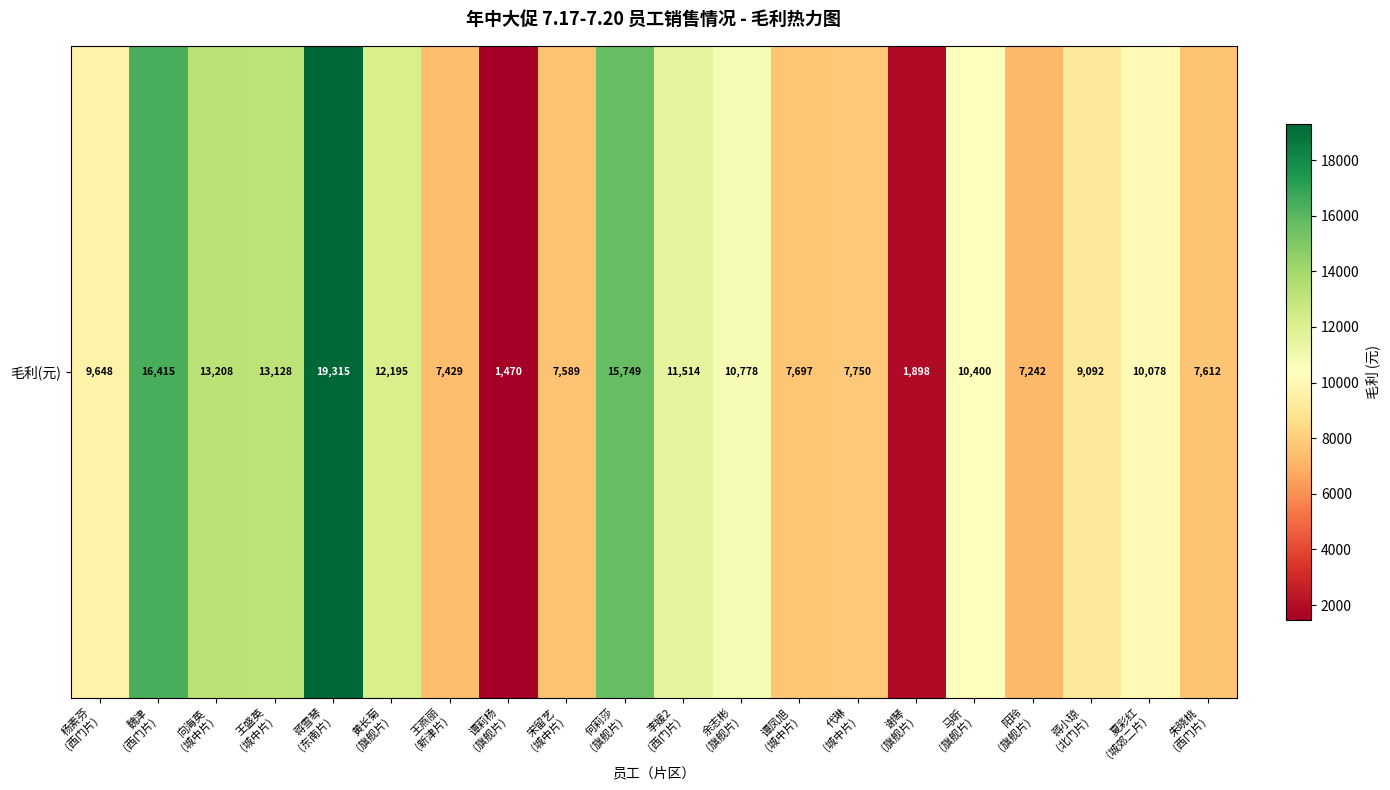

List the labels in order of value, smallest first.

谭莉杨
(旗舰片), 谢琴
(旗舰片), 阳玲
(旗舰片), 王燕丽
(新津片), 宋留艺
(城中片), 朱晓桃
(西门片), 谭凤旭
(城中片), 代琳
(城中片), 蒋小琼
(北门片), 杨素芬
(西门片), 夏彩红
(城郊二片), 马昕
(旗舰片), 余志彬
(旗舰片), 李媛2
(西门片), 黄长菊
(旗舰片), 王盛英
(城中片), 向海英
(城中片), 何莉莎
(旗舰片), 魏津
(西门片), 蒋雪琴
(东南片)